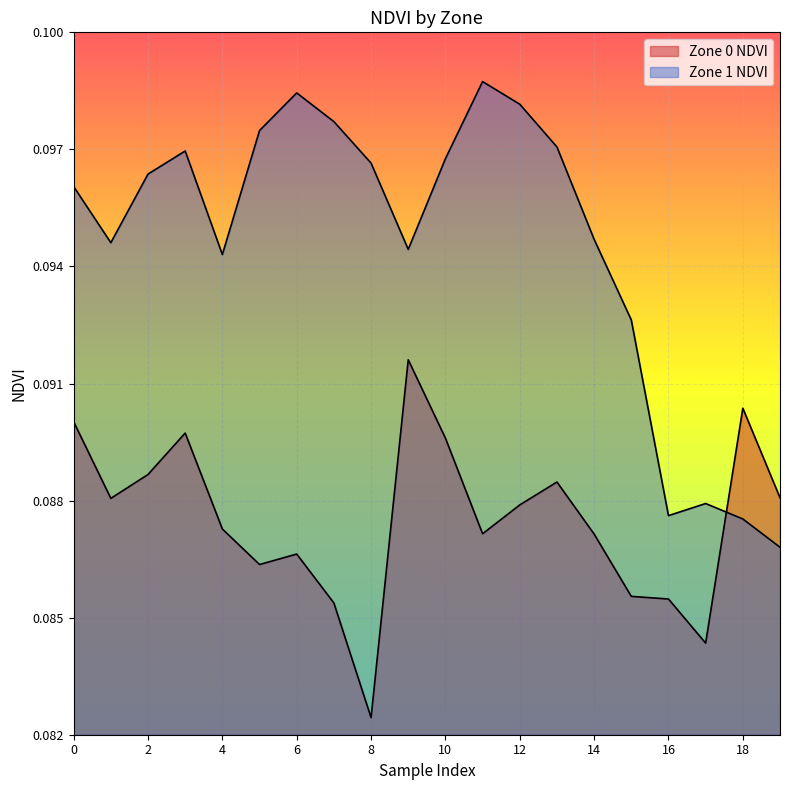

At which category does the chart reach its peak across all series?

9